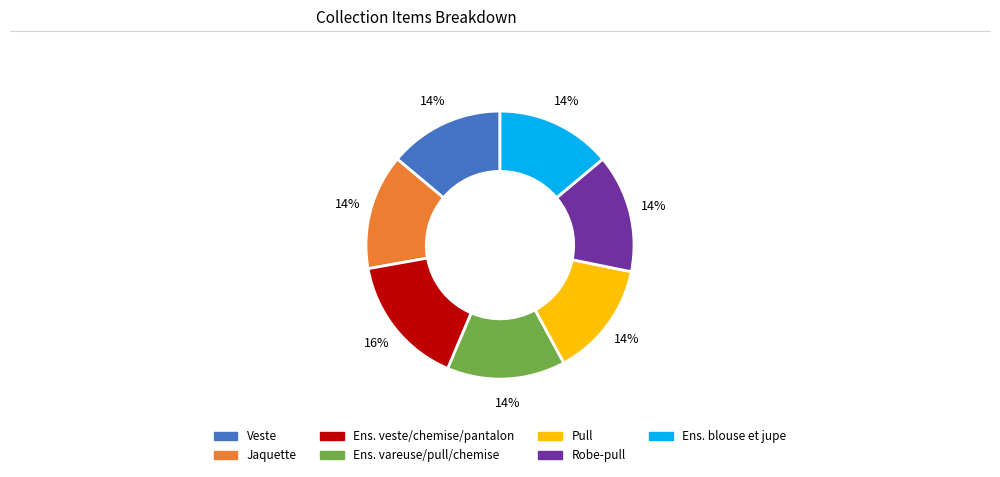

Is there any slice that represents more than half of the pie?

No